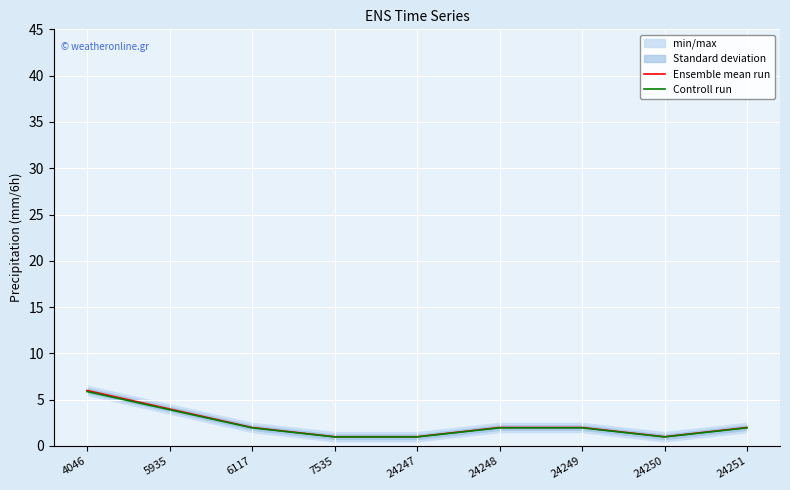

Which category has the lowest value in the Controll run series?

7535